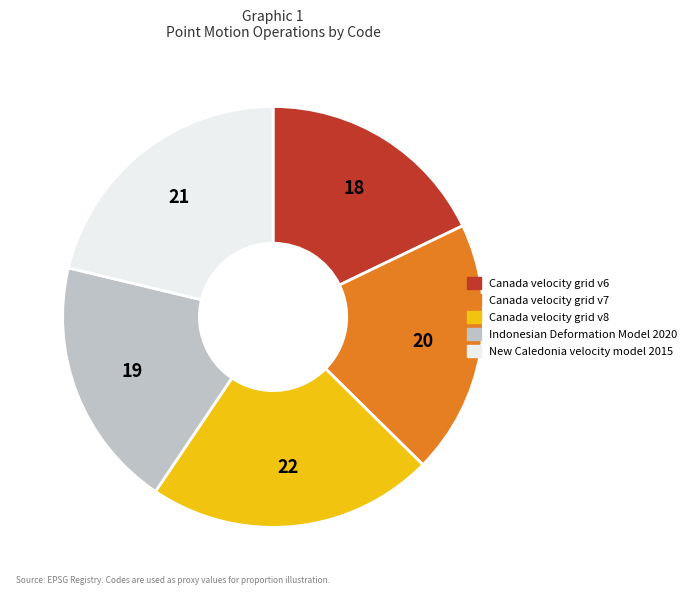

Does any single category account for the majority?

No